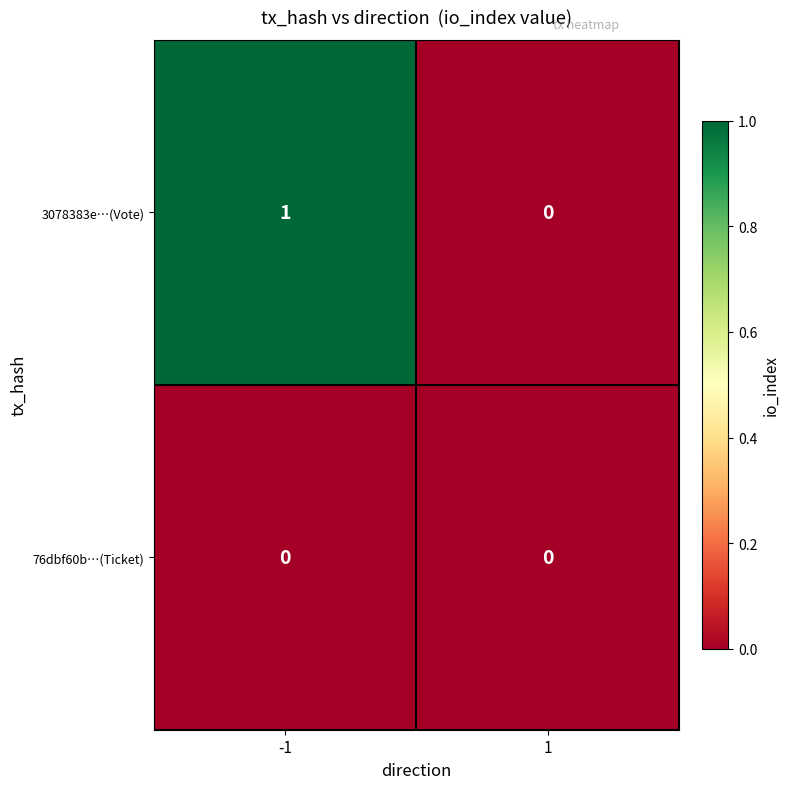

Reading left to right, what are all the values shown in this chart?

3078383e…(Vote): 1	0
76dbf60b…(Ticket): 0	0